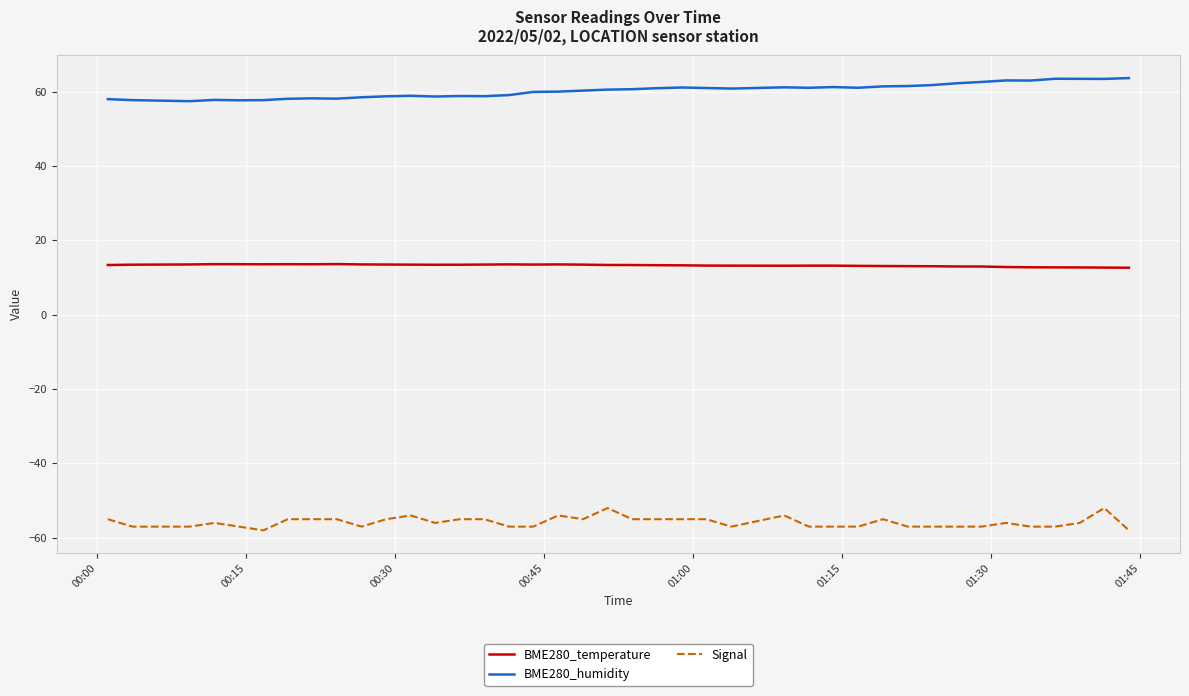

Which series has the largest total across all categories?

BME280_humidity